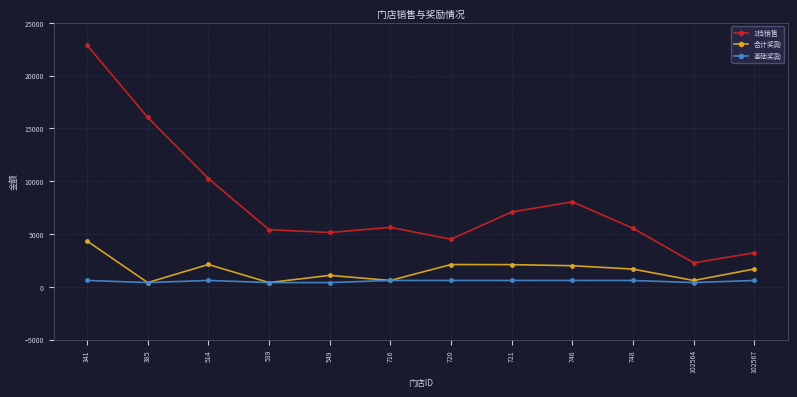

What is the value of the 基础奖励 point at the 10th from the left?

600.0